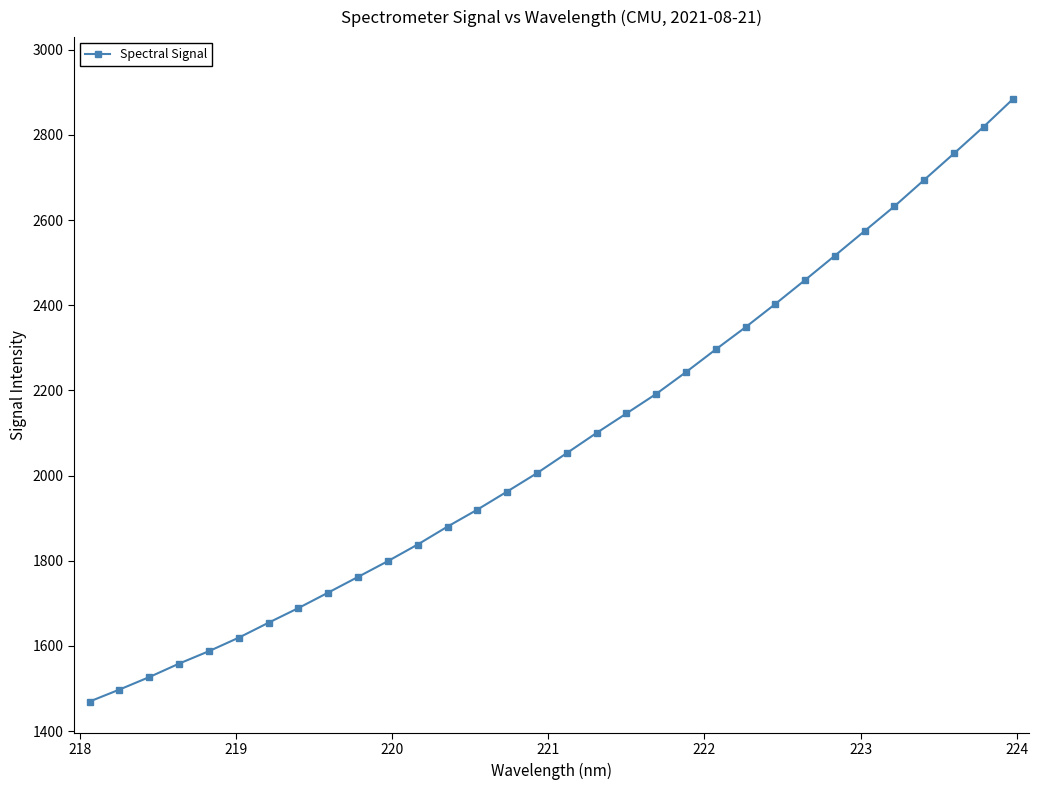

What is the value of the 11th point from the left?

1799.2